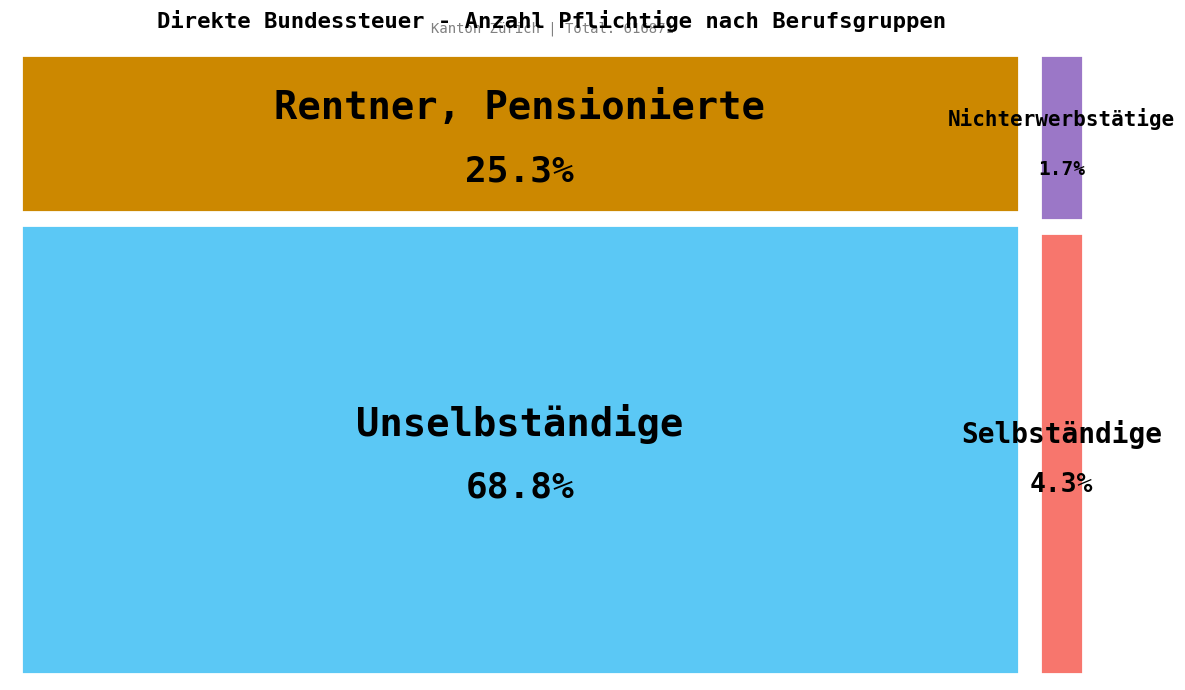

To the nearest percent, what is the difference between the largest and smallest slice percentages?

67%